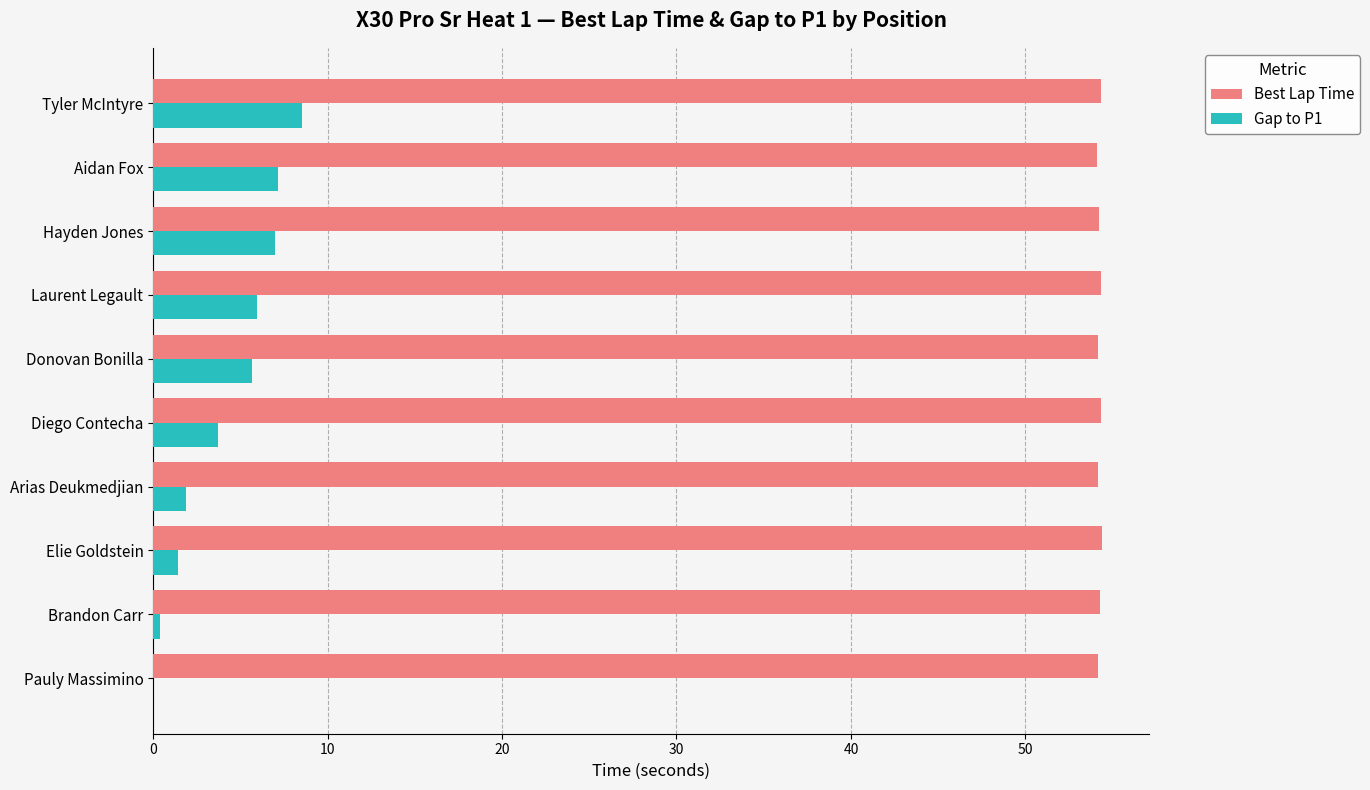

At which category is the sum across all series the highest?

Tyler McIntyre